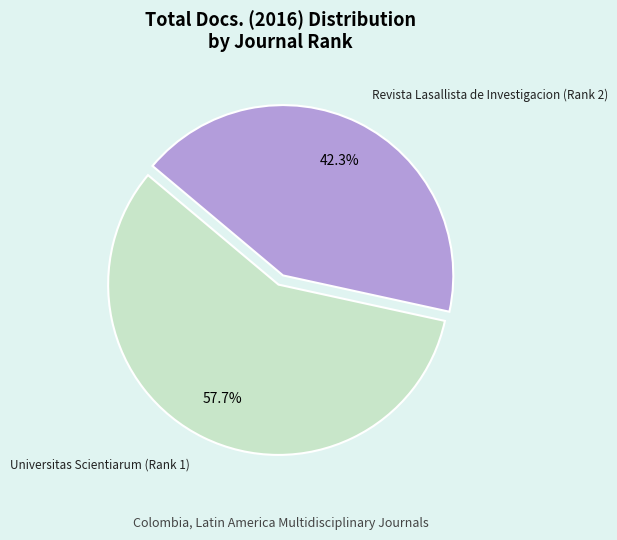

What percentage do Revista Lasallista de Investigacion (Rank 2) and Universitas Scientiarum (Rank 1) together represent?

100.0%